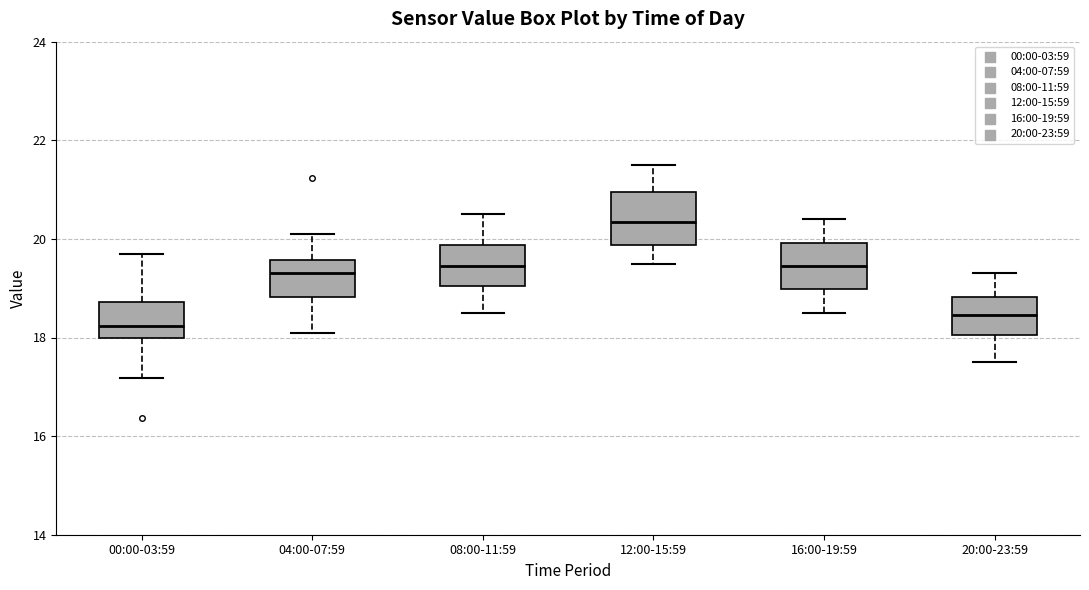

Reading left to right, transcribe this box plot: for each box, give where its median line is, the range the box spans, and where its two whiskers end, as read against the y-axis. The values are not printed on the chart, so give them approximately, as read against the axis.

00:00-03:59: median 18.2, box 18.0 to 18.8, whiskers 17.2 to 19.8
04:00-07:59: median 19.4, box 18.8 to 19.6, whiskers 18.2 to 20.2
08:00-11:59: median 19.4, box 19.0 to 19.8, whiskers 18.6 to 20.6
12:00-15:59: median 20.4, box 19.8 to 21.0, whiskers 19.6 to 21.6
16:00-19:59: median 19.4, box 19.0 to 20.0, whiskers 18.6 to 20.4
20:00-23:59: median 18.4, box 18.0 to 18.8, whiskers 17.6 to 19.4